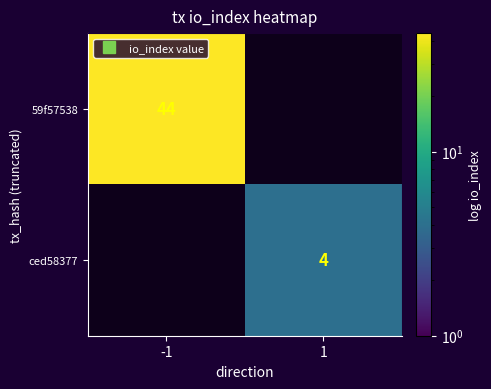

At which label does 59f57538 reach its peak?

-1